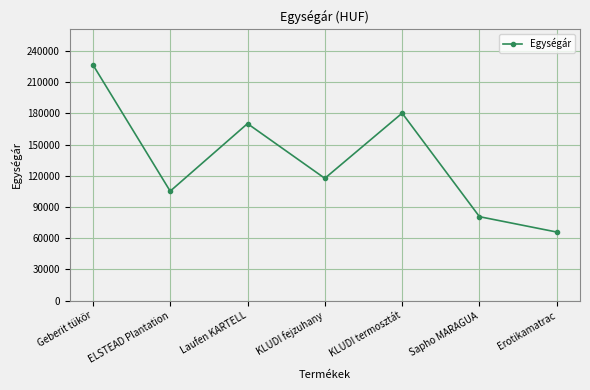

What is the value of the 6th point from the left?

80740